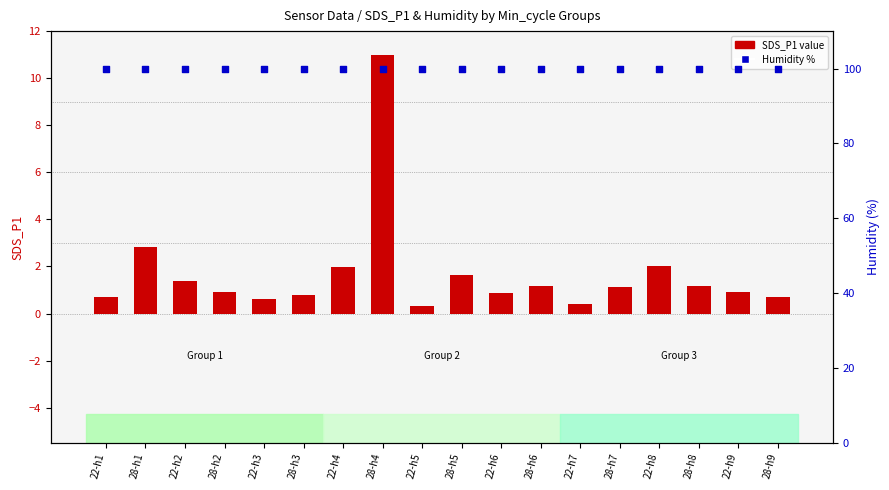

What are all the series names shown in the legend?

SDS_P1 value, Humidity %